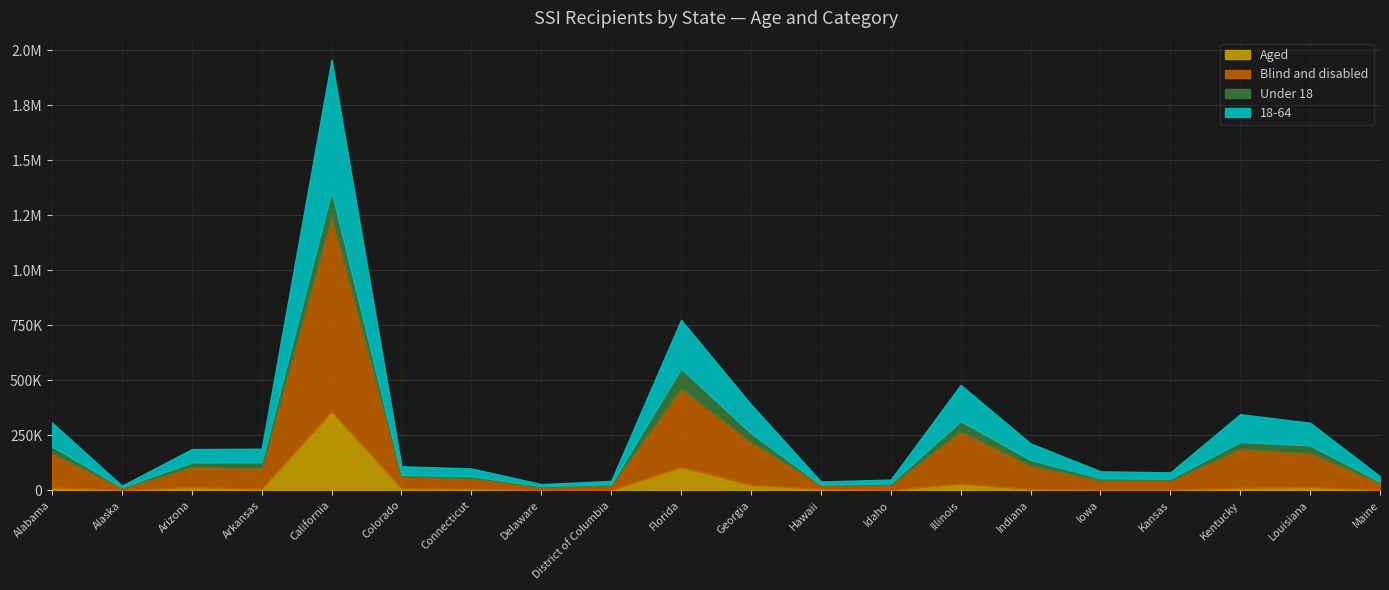

True or false: Under 18 and Blind and disabled intersect in this chart.

False